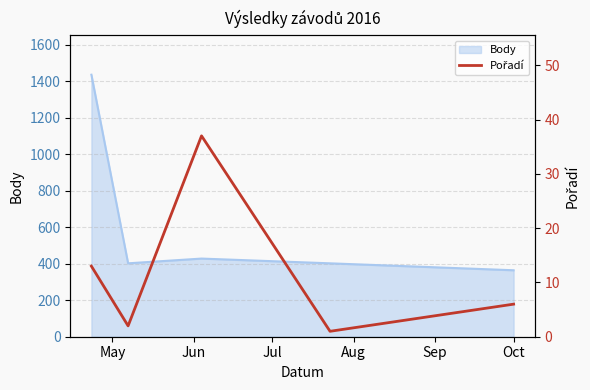

What is the minimum value for Body?

364